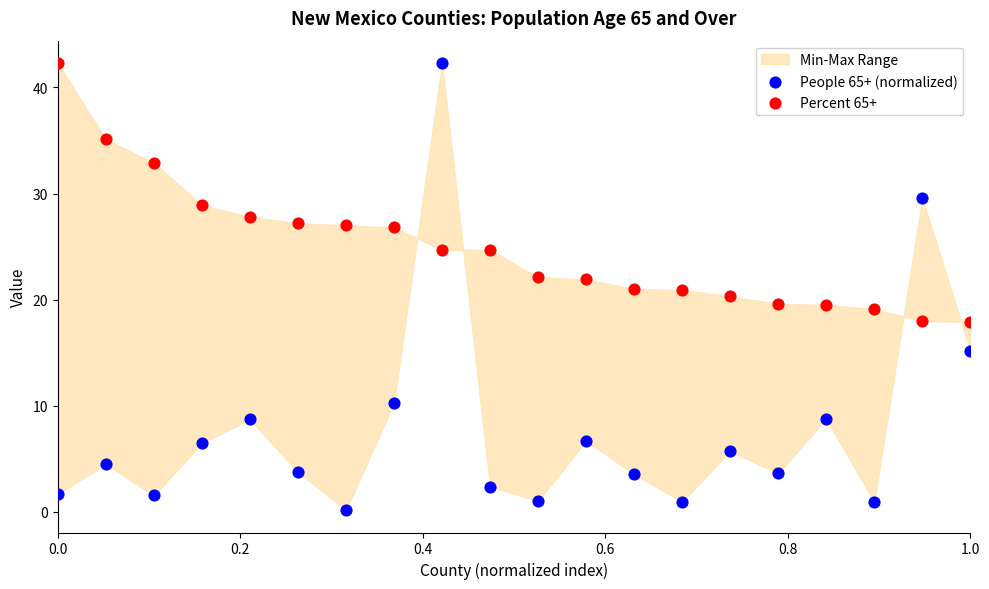

Which series reaches the minimum Y coordinate?

People 65+ (normalized)